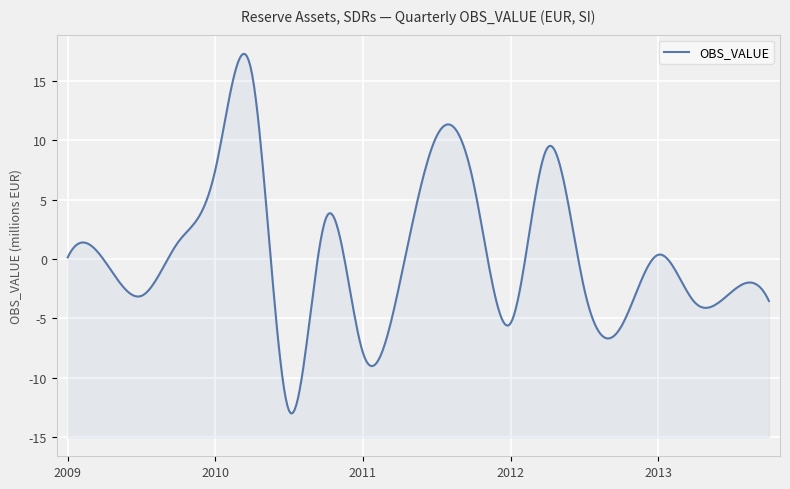

How many values are below zero?

11